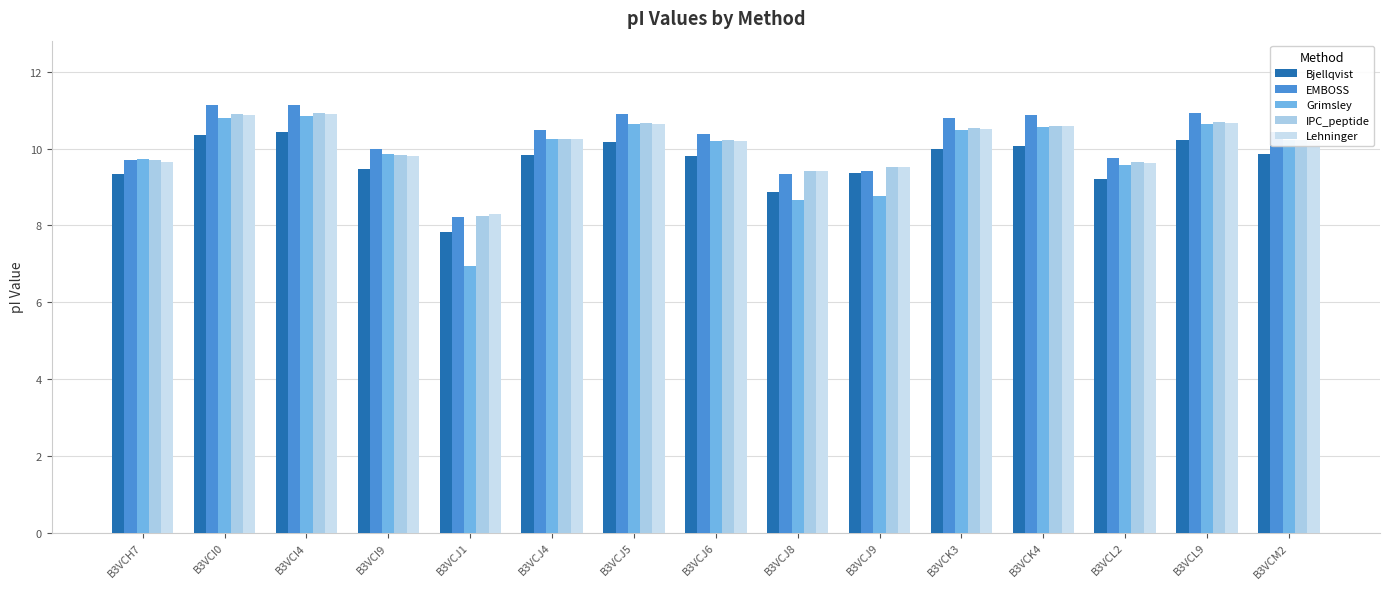

What is the difference between the IPC_peptide values at B3VCJ8 and B3VCI9?

0.4